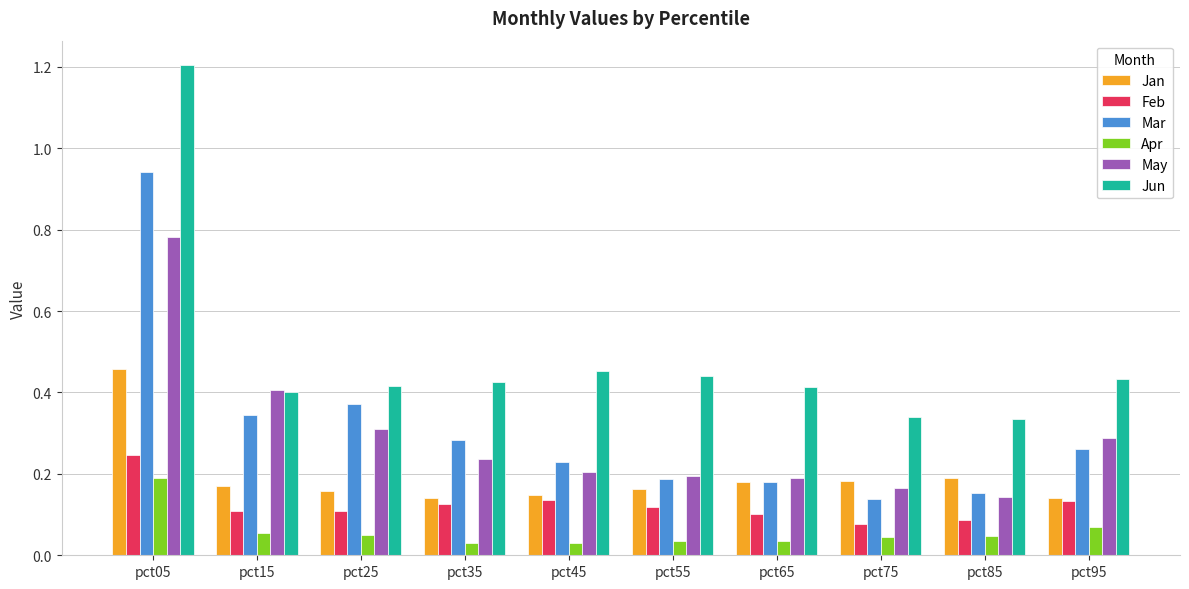

List the series in order of their peak value, lowest first.

Apr, Feb, Jan, May, Mar, Jun